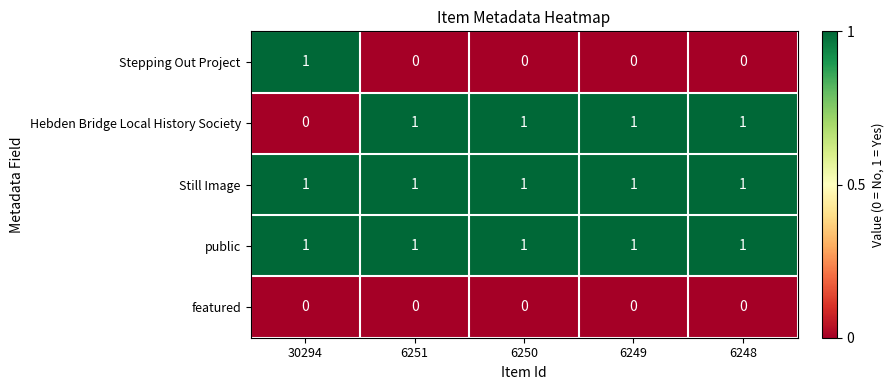

Which category has the highest value in the Stepping Out Project series?

30294